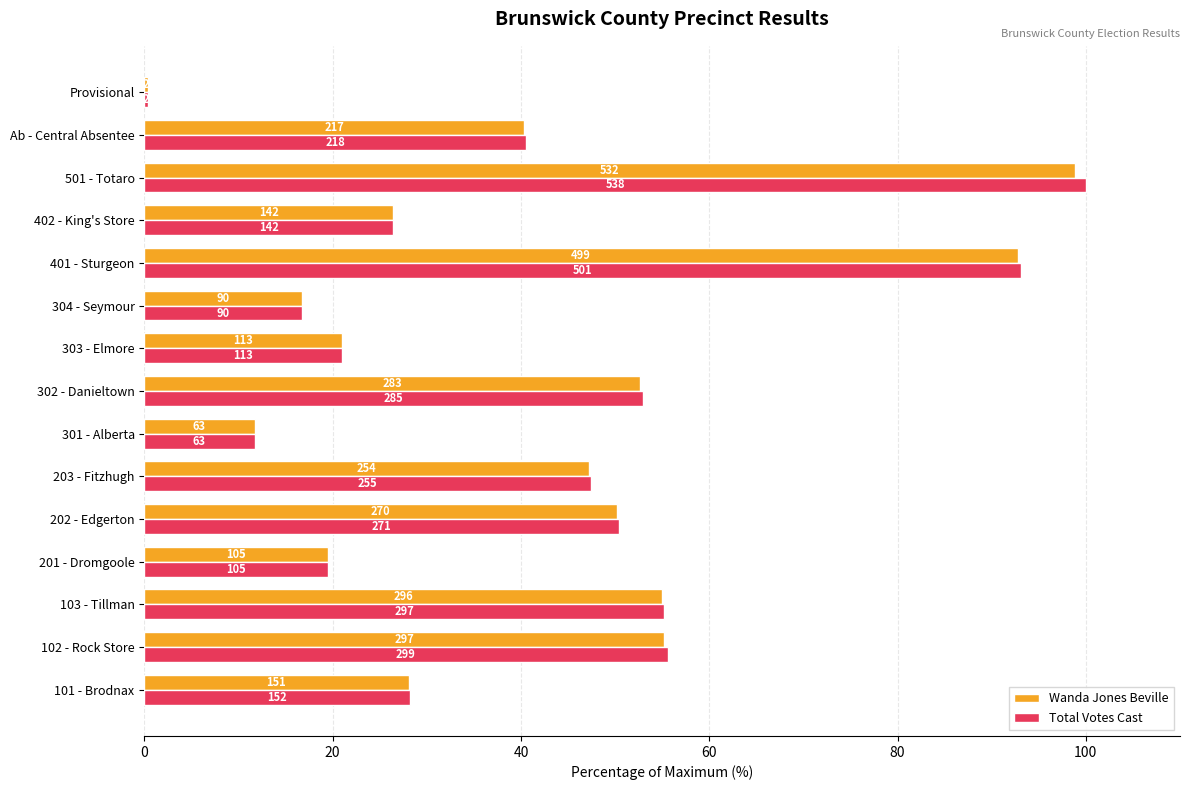

What are all the series names shown in the legend?

Wanda Jones Beville, Total Votes Cast